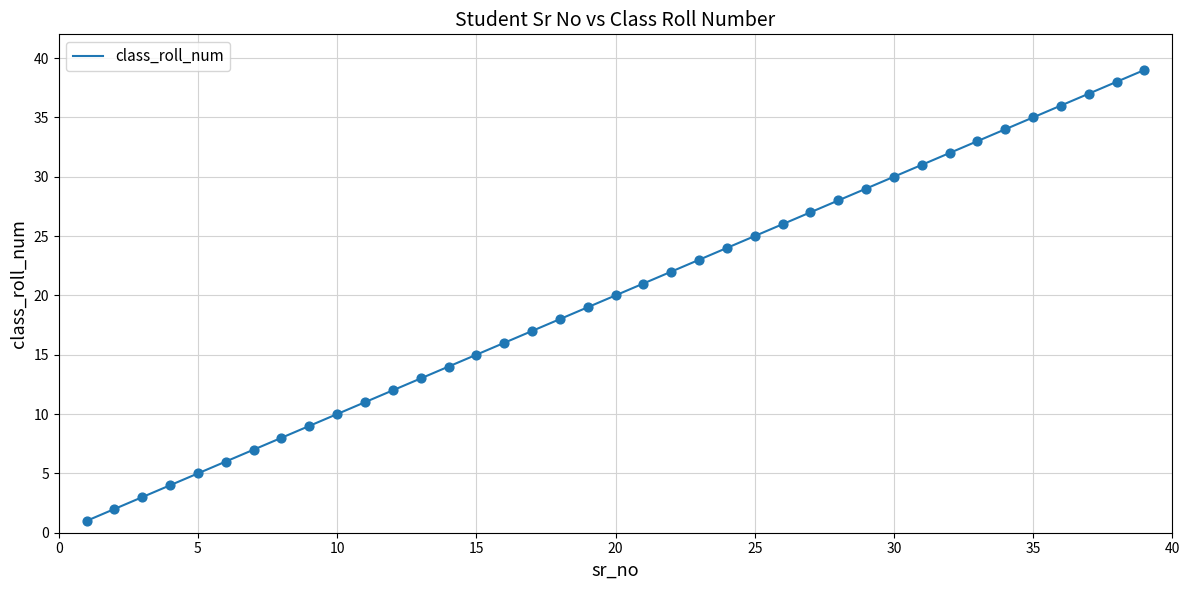

What is the difference between the maximum and minimum values?

38